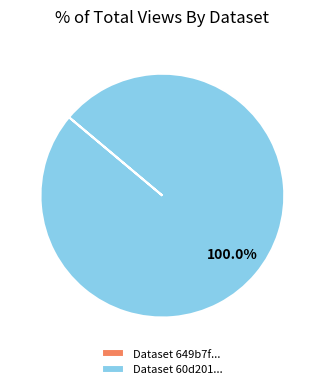

Is there any slice that represents more than half of the pie?

Yes